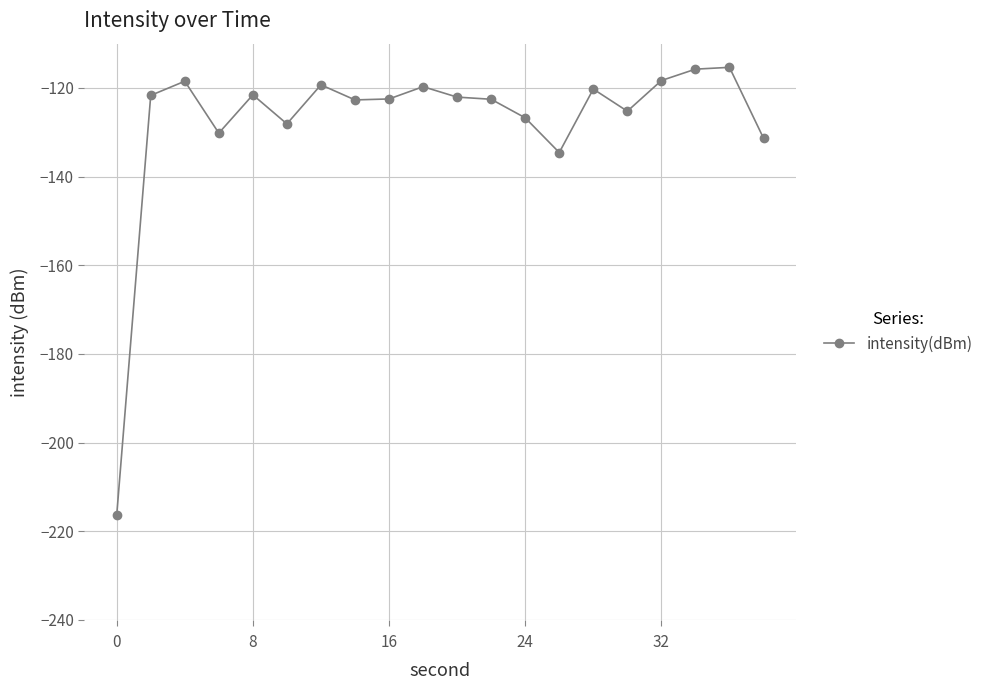

What is the smallest value displayed?

-216.4